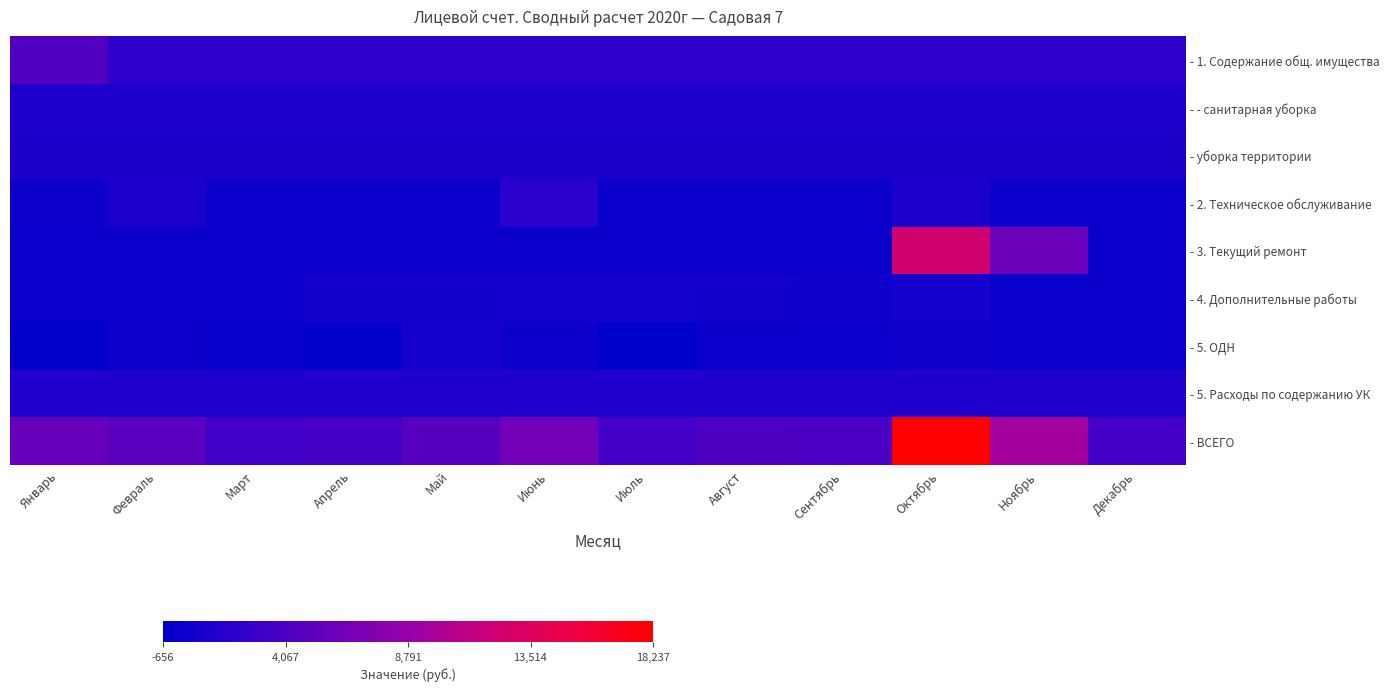

Reading left to right, extract all data points from this chart.

- 1. Содержание общ. имущества: Январь=4380.2	Февраль=2255.2	Март=2255.2	Апрель=2255.2	Май=2255.2	Июнь=2255.2	Июль=2255.2	Август=2255.2	Сентябрь=2255.2	Октябрь=2255.2	Ноябрь=2255.2	Декабрь=2255.2
- - санитарная уборка: Январь=1213.6	Февраль=1213.6	Март=1213.6	Апрель=1213.6	Май=1213.6	Июнь=1213.6	Июль=1213.6	Август=1213.6	Сентябрь=1213.6	Октябрь=1213.6	Ноябрь=1213.6	Декабрь=1213.6
- уборка территории: Январь=1041.6	Февраль=1041.6	Март=1041.6	Апрель=1041.6	Май=1041.6	Июнь=1041.6	Июль=1041.6	Август=1041.6	Сентябрь=1041.6	Октябрь=1041.6	Ноябрь=1041.6	Декабрь=1041.6
- 2. Техническое обслуживание: Январь=285.5	Февраль=1187.5	Март=0.0	Апрель=0.0	Май=0.0	Июнь=1955.0	Июль=0.0	Август=0.0	Сентябрь=0.0	Октябрь=1142.0	Ноябрь=0.0	Декабрь=0.0
- 3. Текущий ремонт: Январь=0.0	Февраль=0.0	Март=0.0	Апрель=0.0	Май=0.0	Июнь=0.0	Июль=0.0	Август=0.0	Сентябрь=0.0	Октябрь=12406.5	Ноябрь=5956.0	Декабрь=0.0
- 4. Дополнительные работы: Январь=0.0	Февраль=0.0	Март=0.0	Апрель=561.6	Май=592.8	Июнь=717.5	Июль=686.4	Август=655.2	Сентябрь=374.4	Октябрь=686.4	Ноябрь=0.0	Декабрь=0.0
- 5. ОДН: Январь=-312.6	Февраль=272.4	Март=-179.4	Апрель=-409.5	Май=684.6	Июнь=173.4	Июль=-655.9	Август=-62.0	Сентябрь=74.6	Октябрь=449.5	Ноябрь=-51.1	Декабрь=60.9
- 5. Расходы по содержанию УК: Январь=1297.8	Февраль=1297.8	Март=1297.8	Апрель=1297.8	Май=1297.8	Июнь=1297.8	Июль=1297.8	Август=1297.8	Сентябрь=1297.8	Октябрь=1297.8	Ноябрь=1297.8	Декабрь=1297.8
- ВСЕГО: Январь=5650.9	Февраль=5012.9	Март=3373.6	Апрель=3705.1	Май=4830.4	Июнь=6399.0	Июль=3583.5	Август=4146.1	Сентябрь=4002.0	Октябрь=18237.4	Ноябрь=9458.0	Декабрь=3613.9